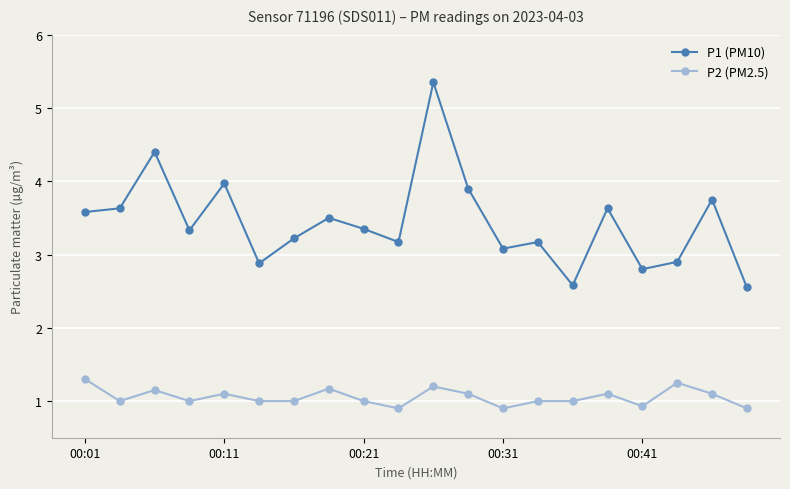

True or false: P2 (PM2.5) and P1 (PM10) intersect in this chart.

False